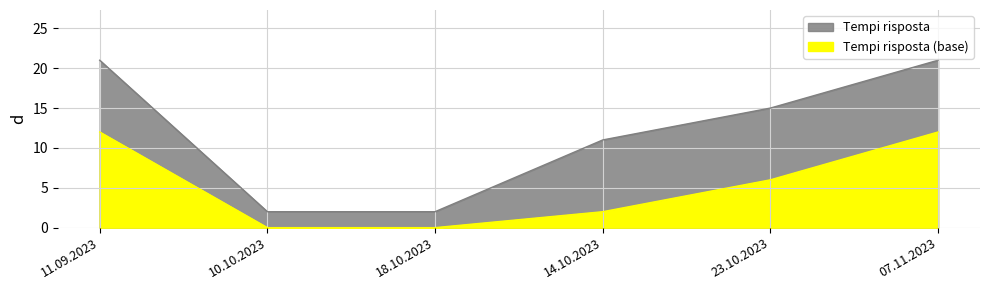

True or false: there are more than 0 points higher than both neighbors.

False